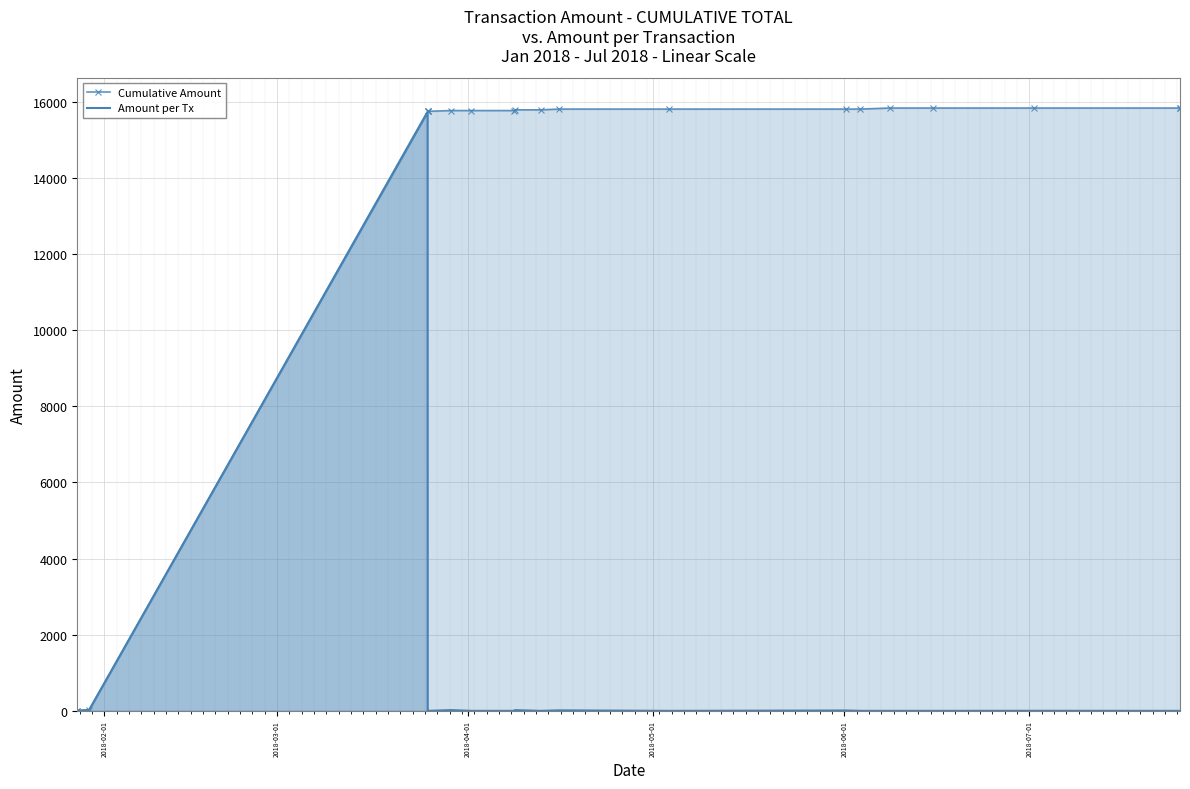

What are all the series names shown in the legend?

Cumulative Amount, Amount per Tx